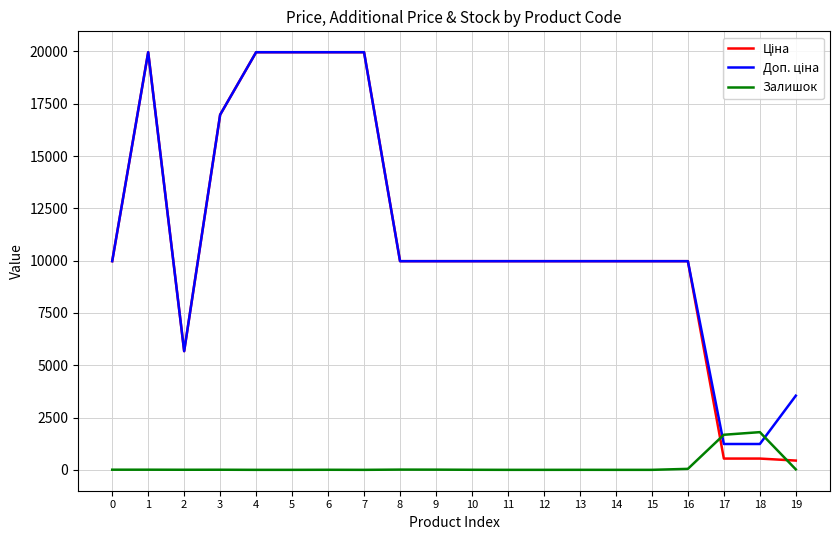

What is the greatest value displayed?

19964.2